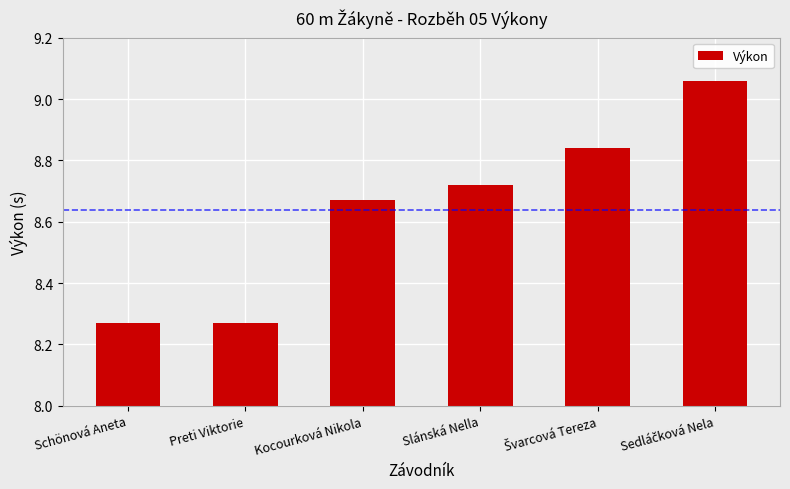

What is the sum of all values?

51.8